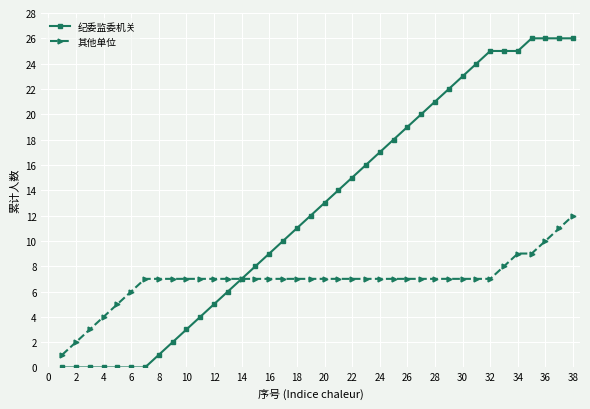

What is the highest value of the 其他单位 series?

12